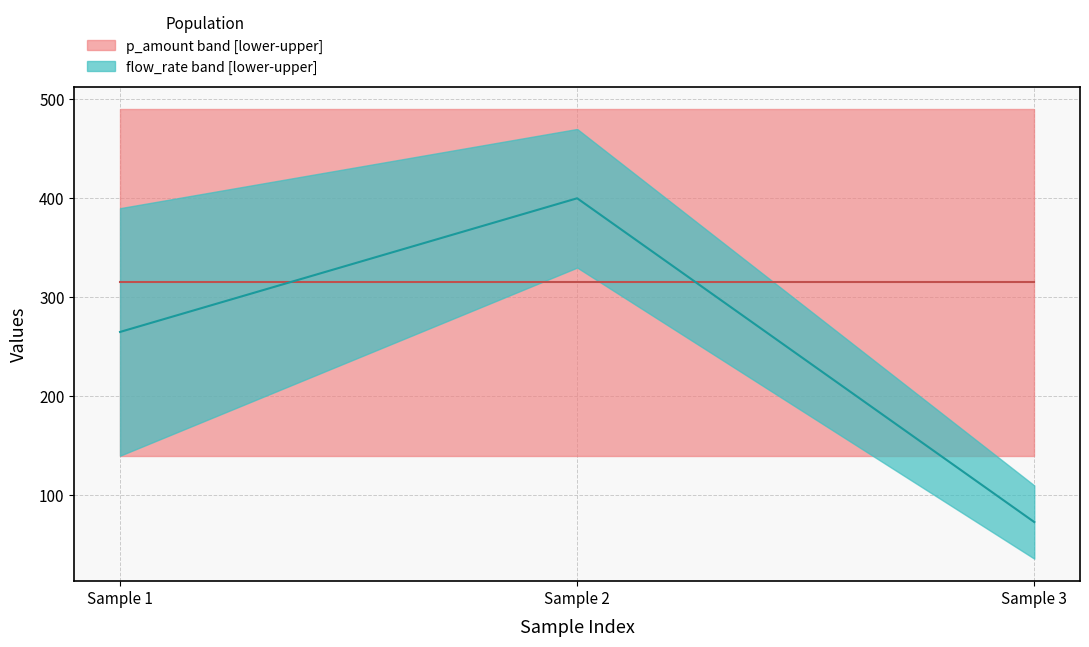

What is the spread (max minus min) of values at 30?

389.6